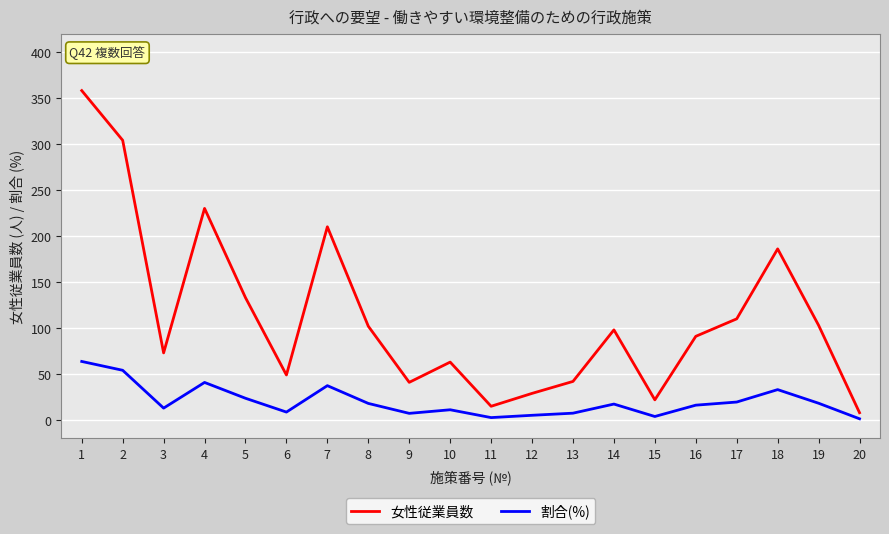

What is the spread (max minus min) of values at 10?

51.8